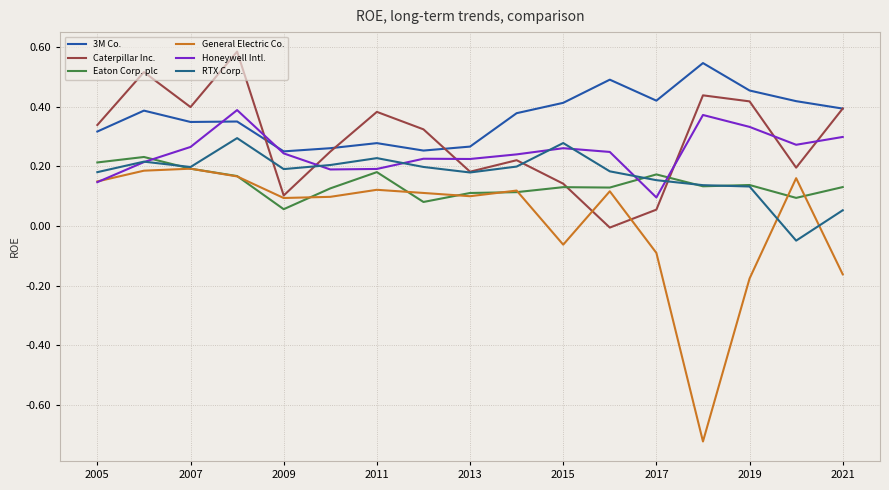

True or false: 3M Co. has more than 2 points higher than both neighbors.

True